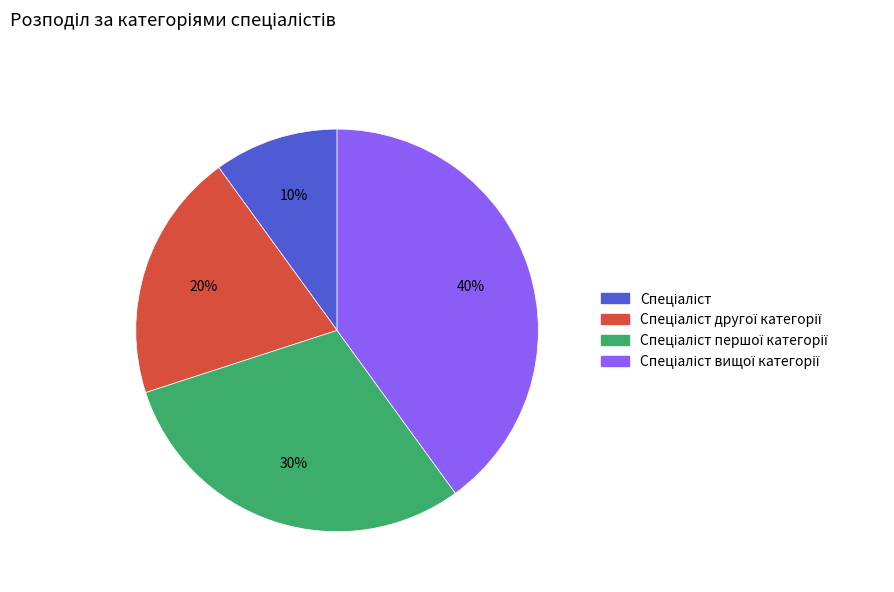

Is there any slice that represents more than half of the pie?

No